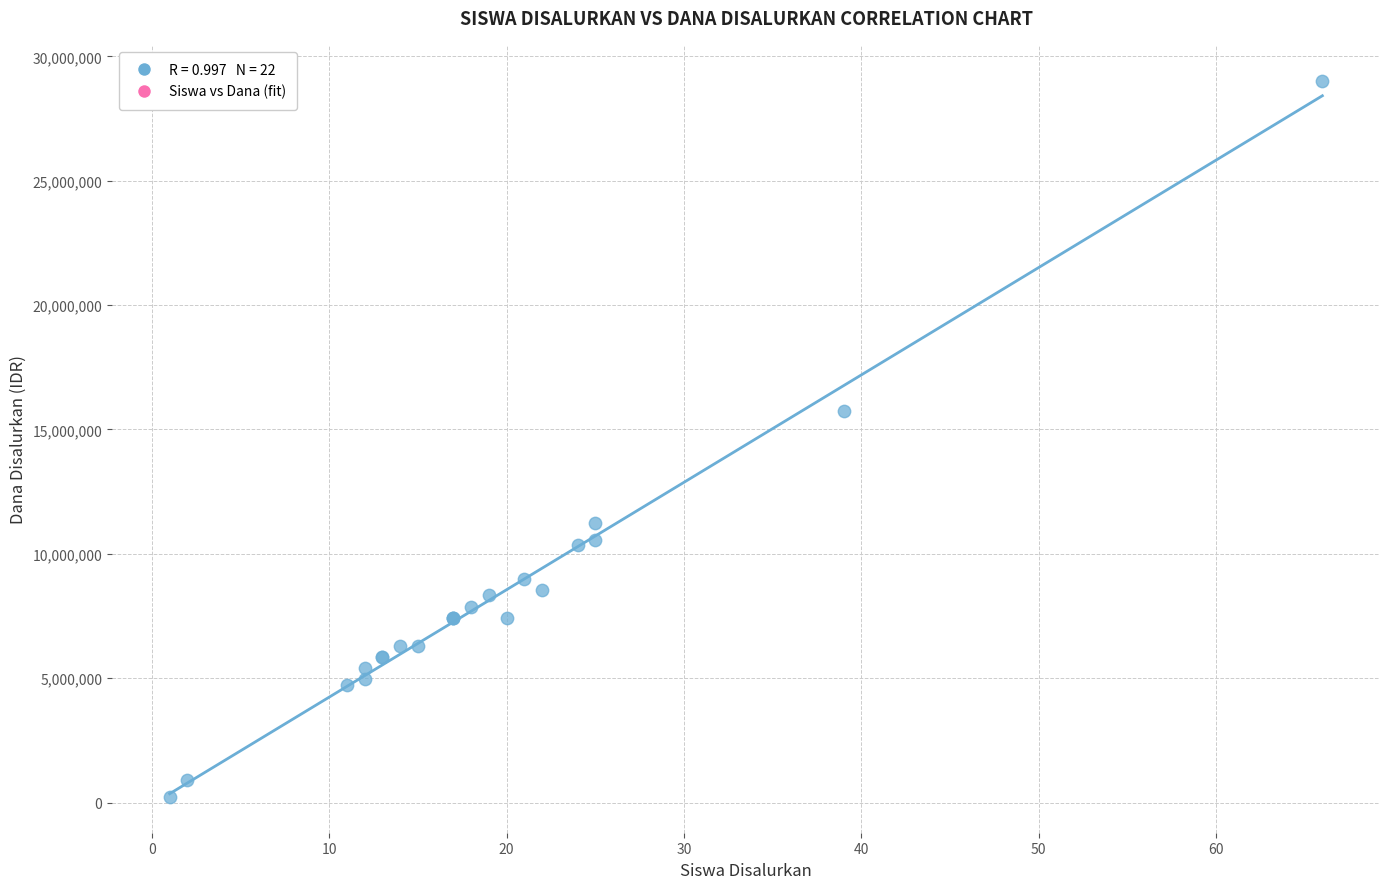

What Y value in the scatter plot is closest to 14625000?

15750000